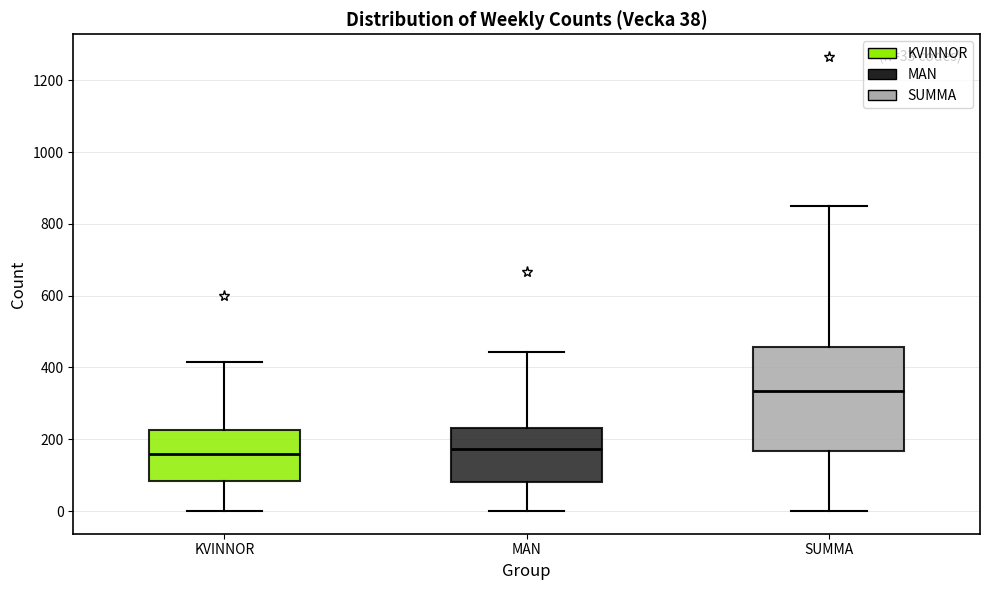

Comparing the boxes themselves (not the whiskers), which one is the tallest?

SUMMA